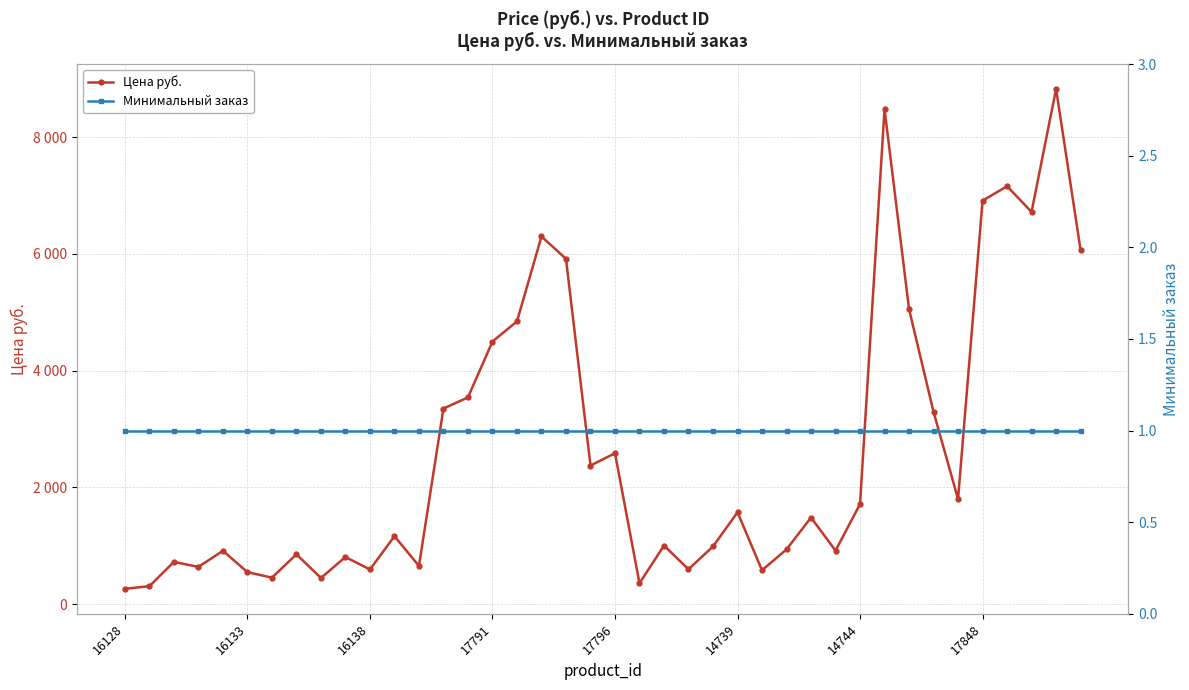

Count the number of data series in this chart.

2